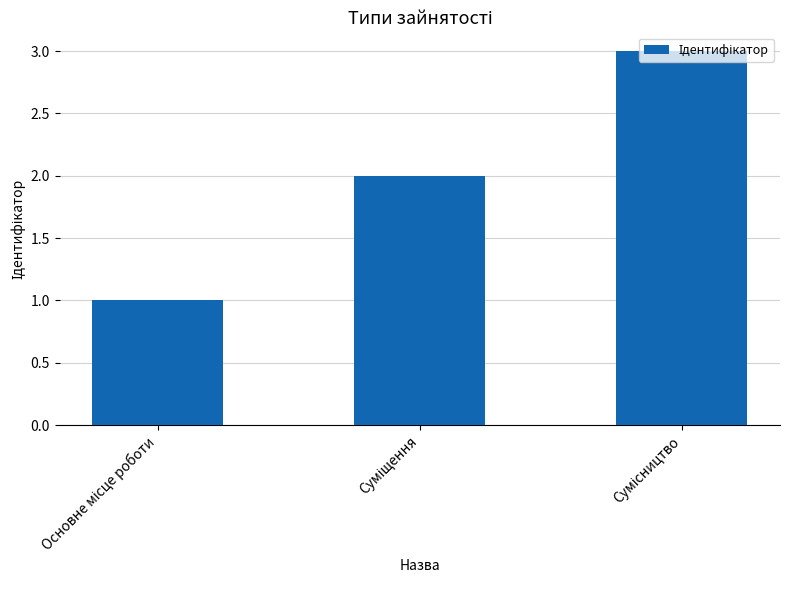

How many values are between 1 and 3?

3